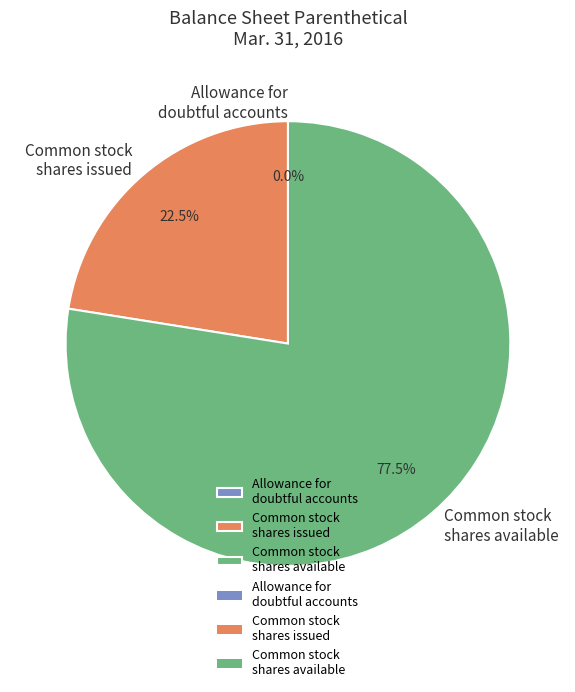

Which has a higher value, Common stock shares issued or Common stock shares available?

Common stock shares available